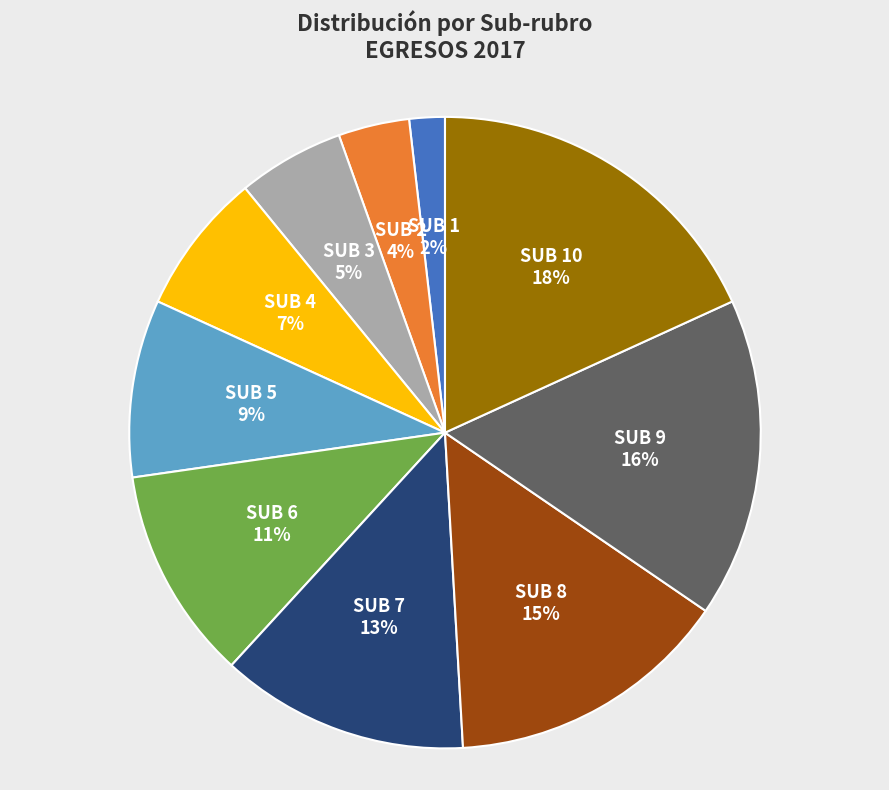

How many slices are in this pie chart?

10